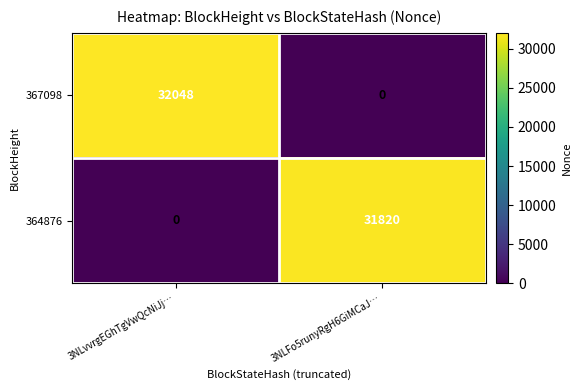

What is the difference between the maximum and minimum values in the 367098 series?

32048